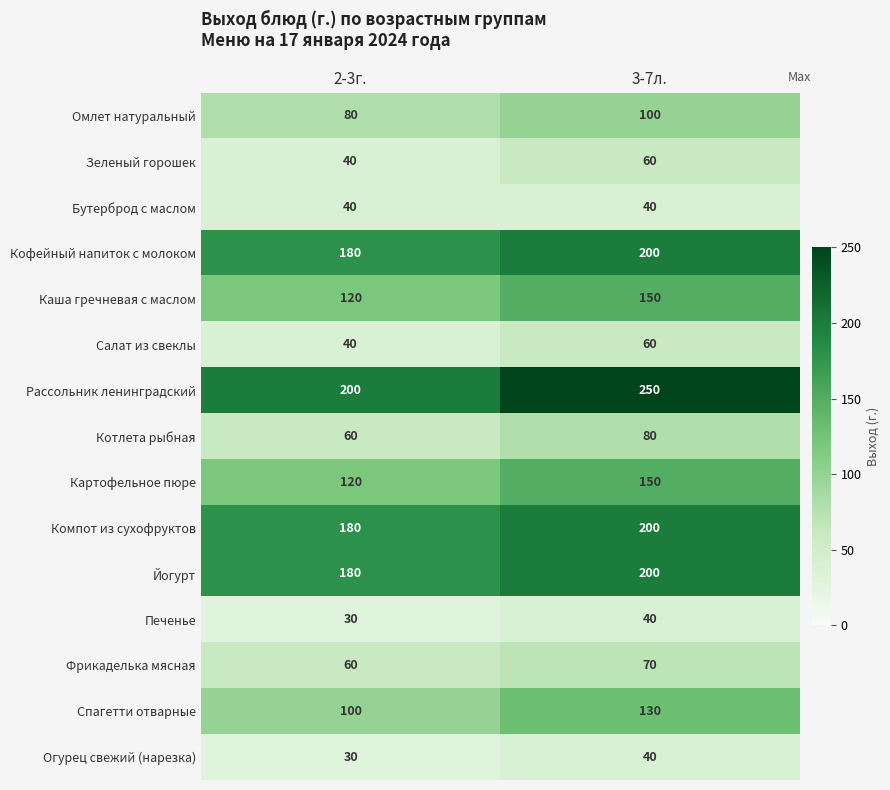

What is the sum of the Йогурт values at 2-3г. and 3-7л.?

380